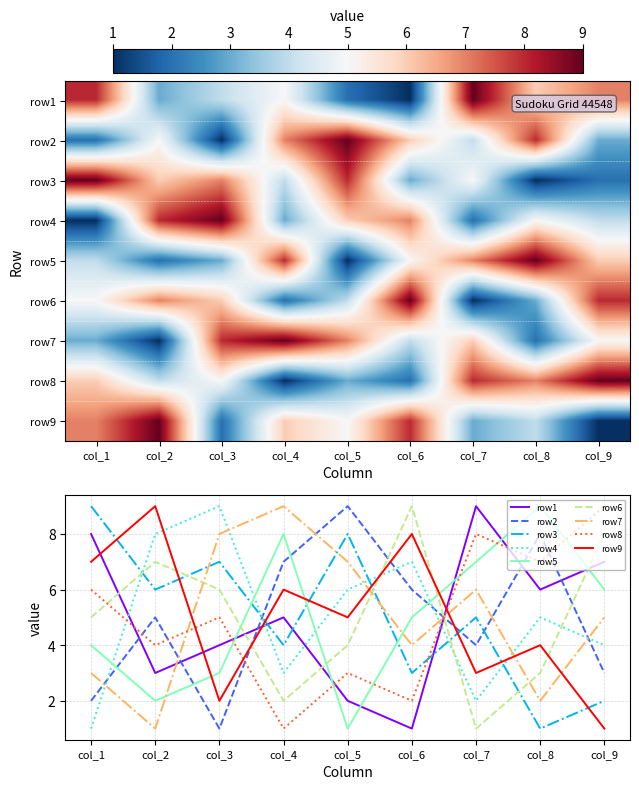

Which has a higher value, col_1 or col_2?

col_1